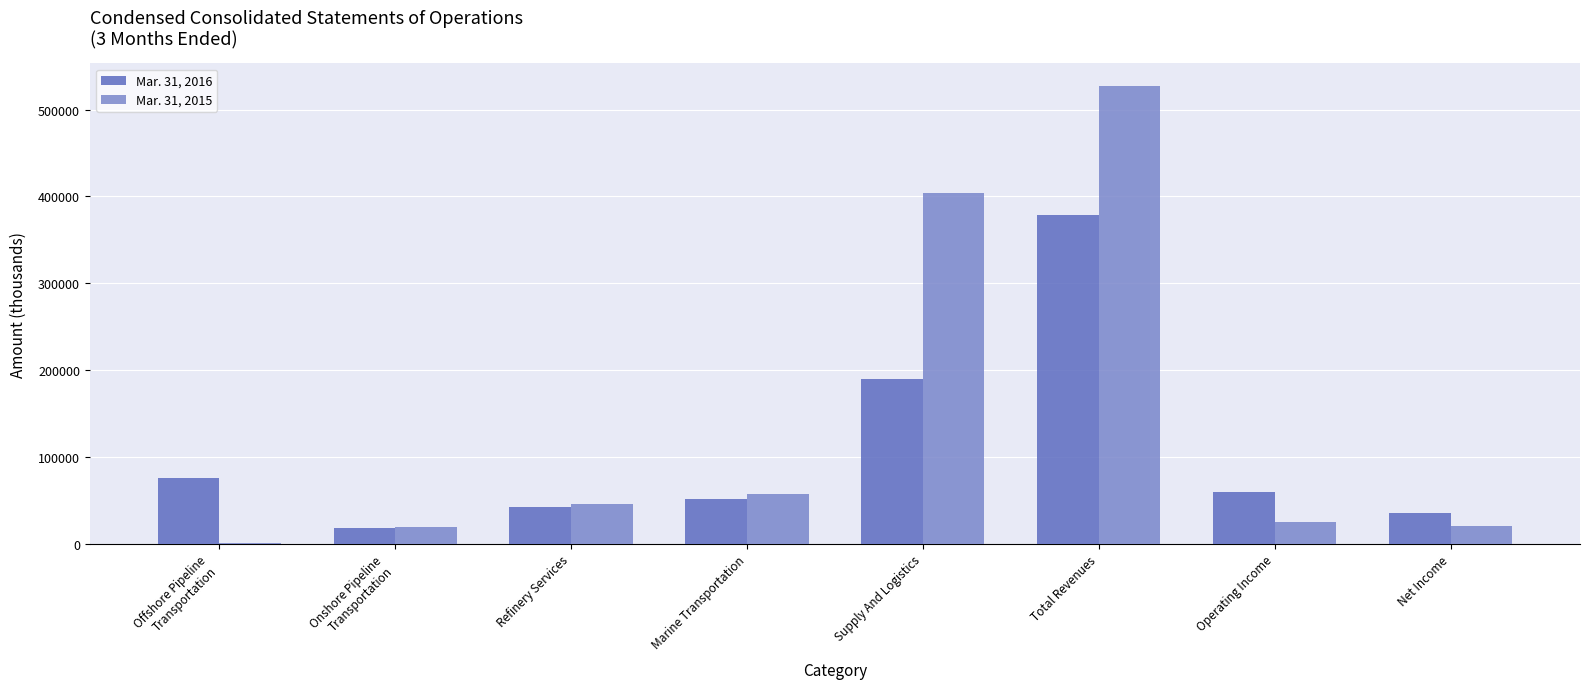

Which category has the highest value in the Mar. 31, 2016 series?

Total Revenues